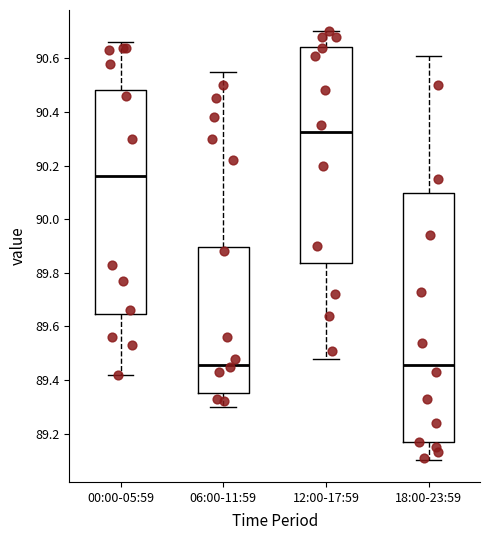

Reading left to right, transcribe this box plot: for each box, give where its median line is, the range the box spans, and where its two whiskers end, as read against the y-axis. The values are not printed on the chart, so give them approximately, as read against the axis.

00:00-05:59: median 90.16, box 89.64 to 90.48, whiskers 89.42 to 90.66
06:00-11:59: median 89.46, box 89.36 to 89.90, whiskers 89.30 to 90.56
12:00-17:59: median 90.32, box 89.84 to 90.64, whiskers 89.48 to 90.70
18:00-23:59: median 89.46, box 89.18 to 90.10, whiskers 89.10 to 90.62